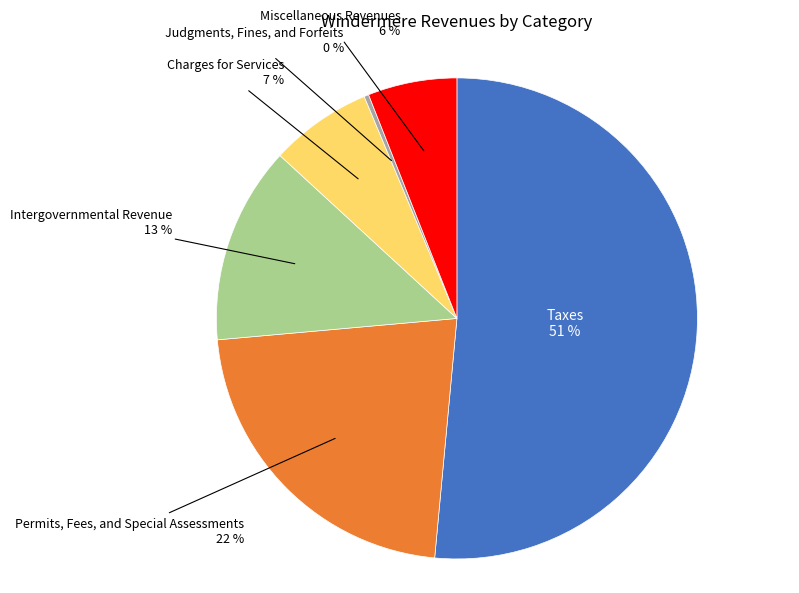

To the nearest percent, what is the average slice percentage?

17%